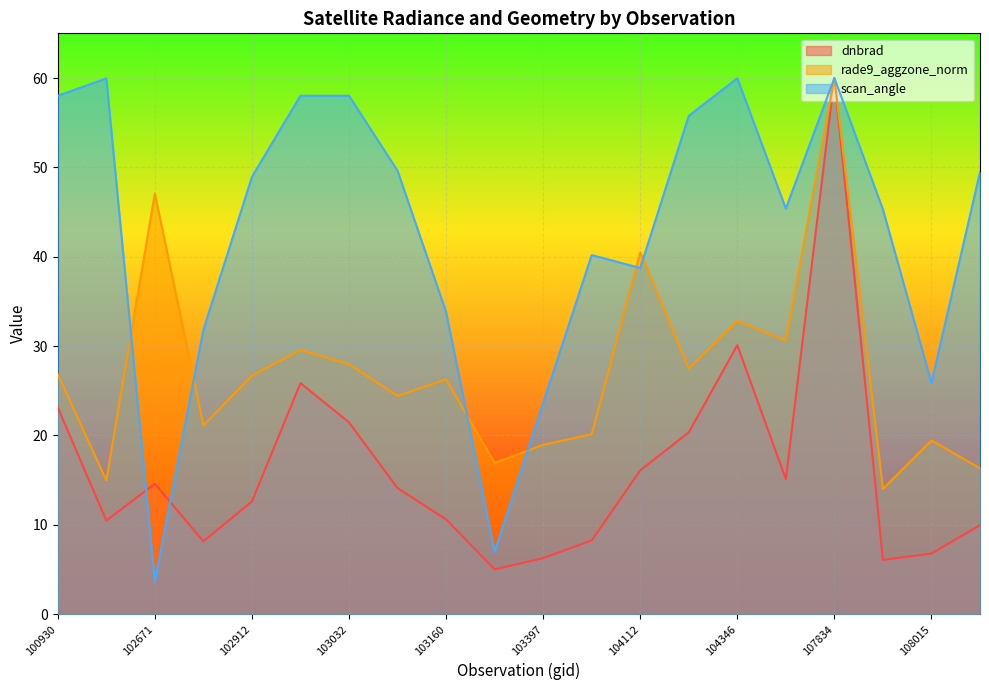

At which category does rade9_aggzone_norm reach its first local valley?

102421